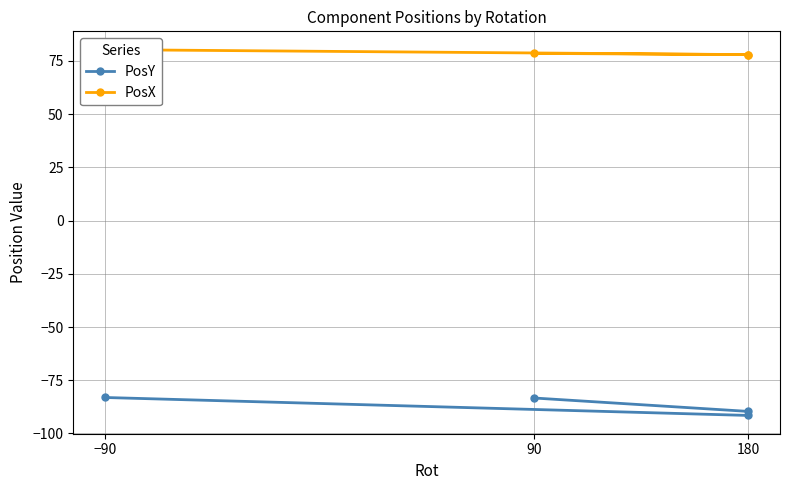

Is it true that PosX equals 80.3 at −90?

True